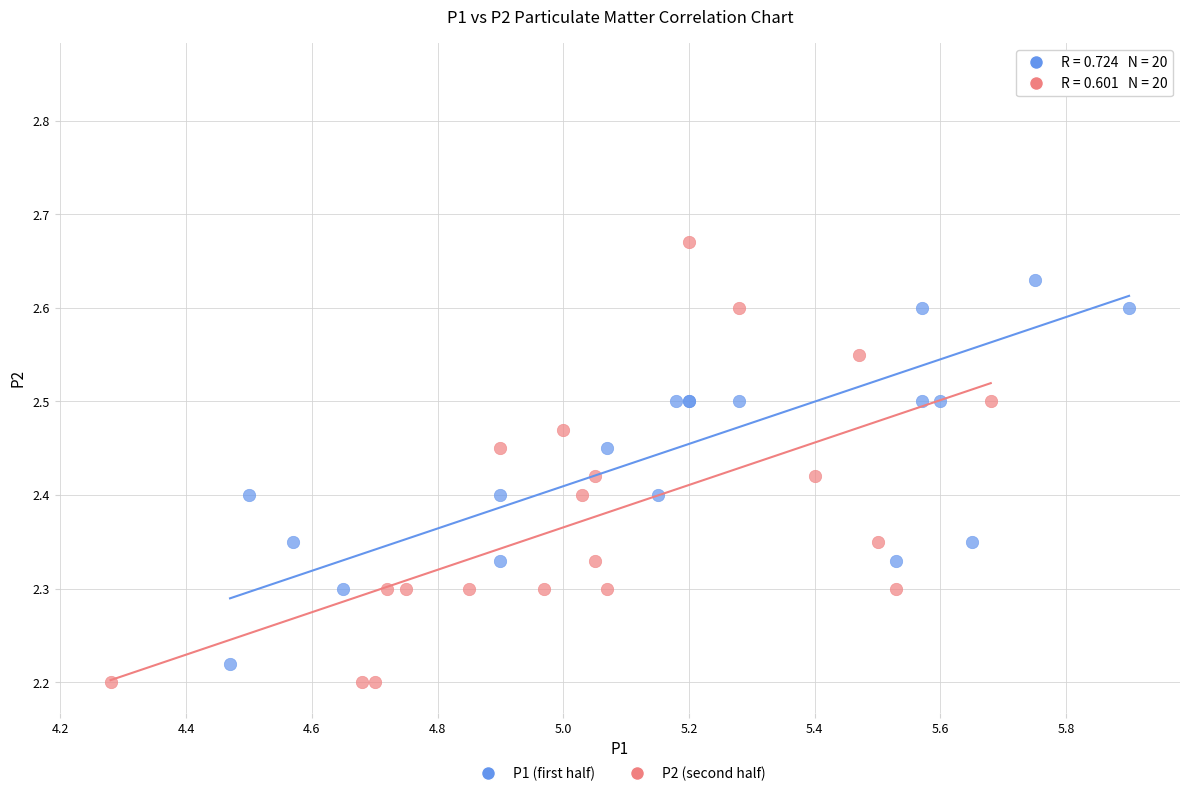

Which series contains the highest Y value?

P1 (first half)